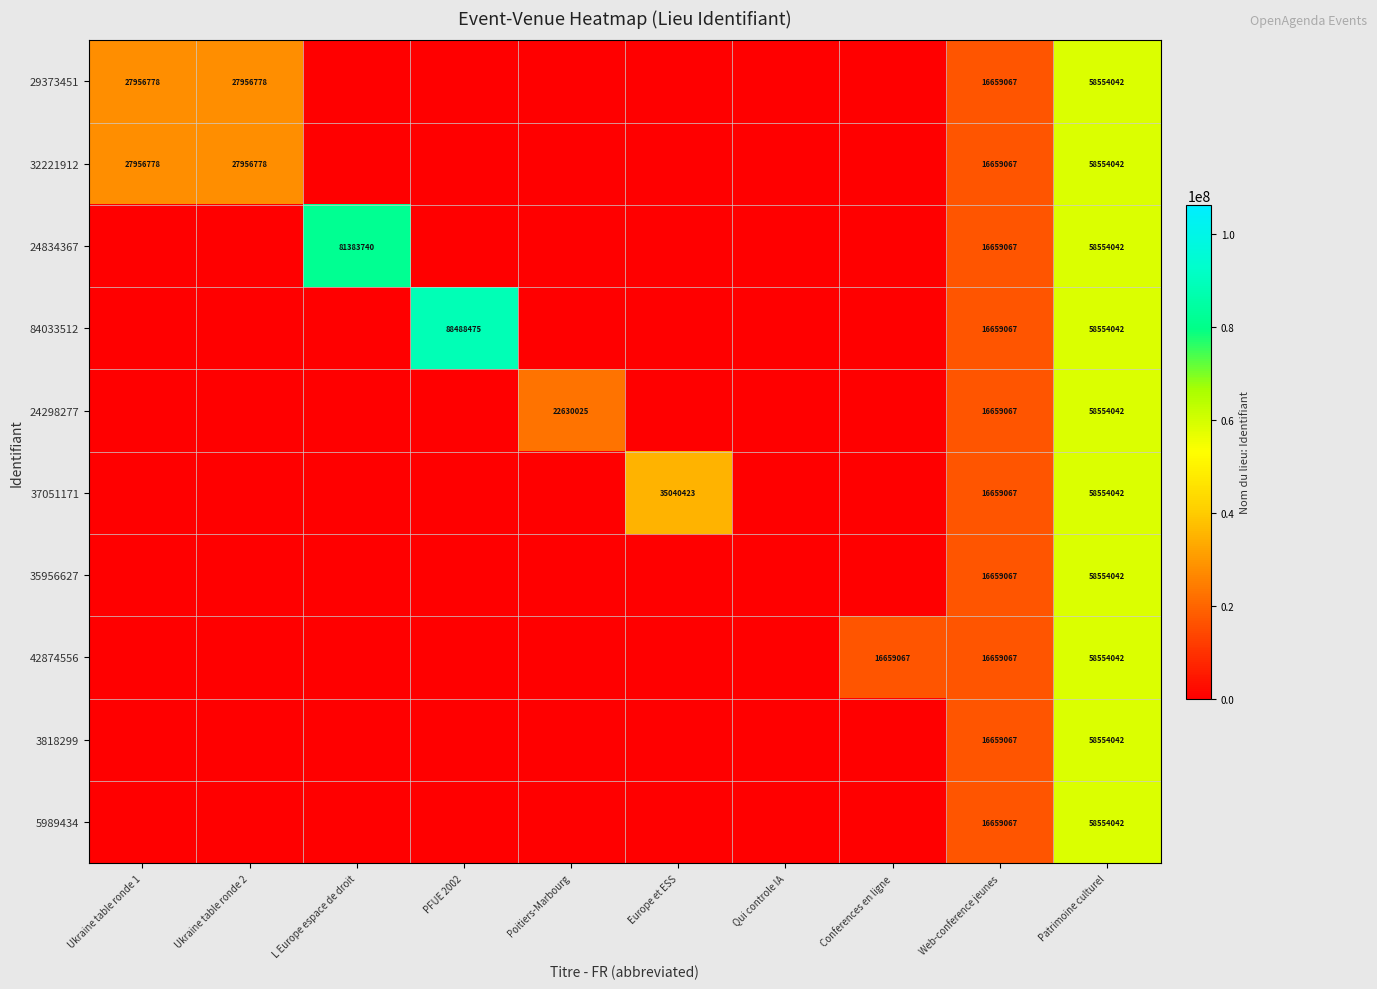

The 32221912 series shows 27956778 at Ukraine table ronde 1. True or false?

True